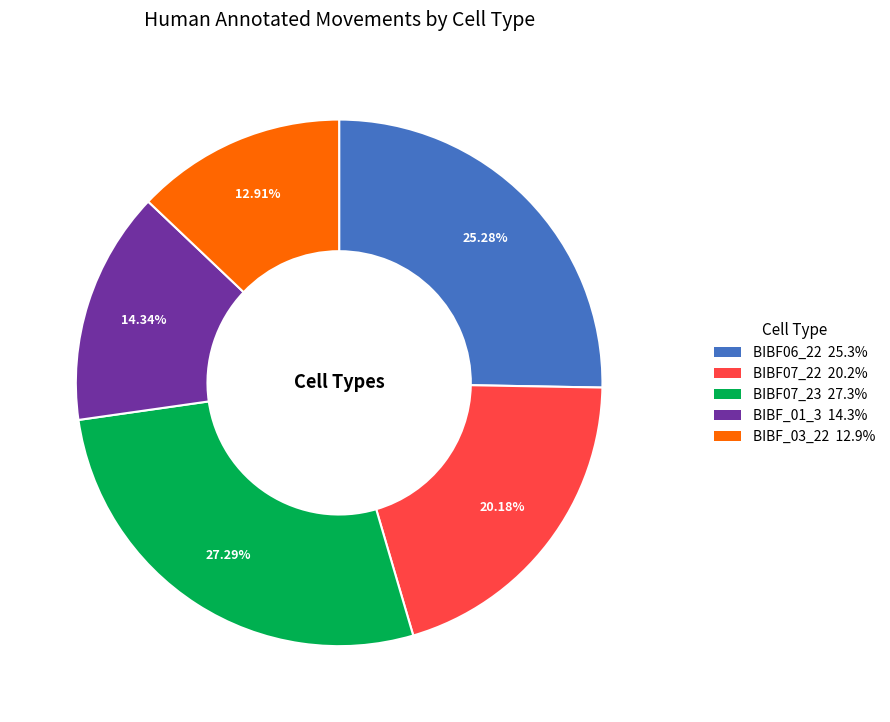

Between BIBF_03_22 and BIBF06_22, which is larger?

BIBF06_22